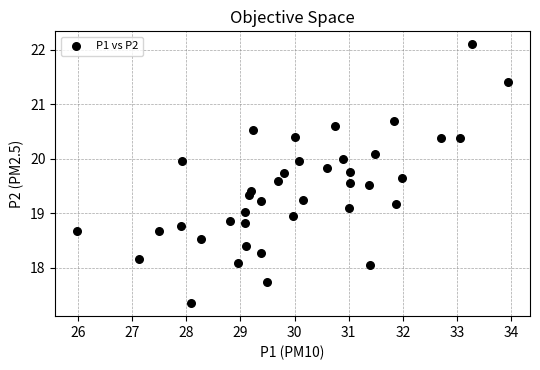

What is the range of X values (max minus min)?

8.0